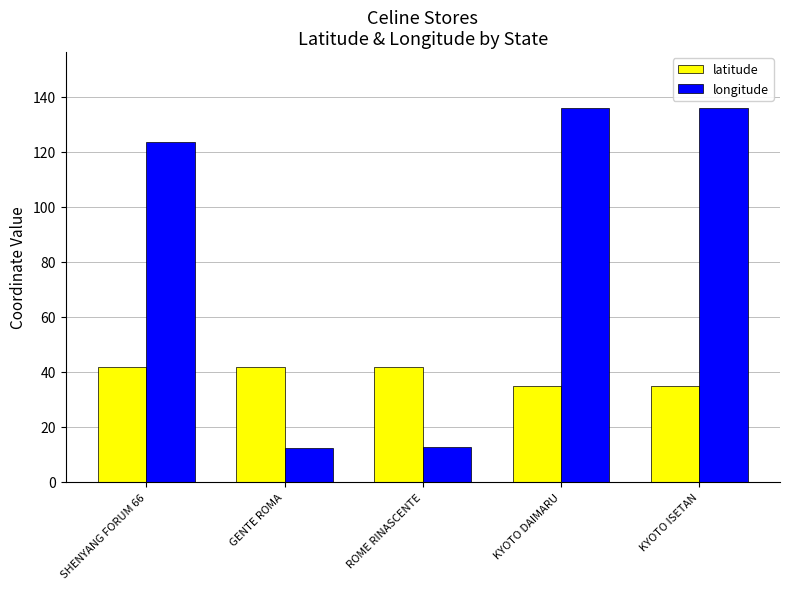

At how many categories does at least one series exceed 54?

3